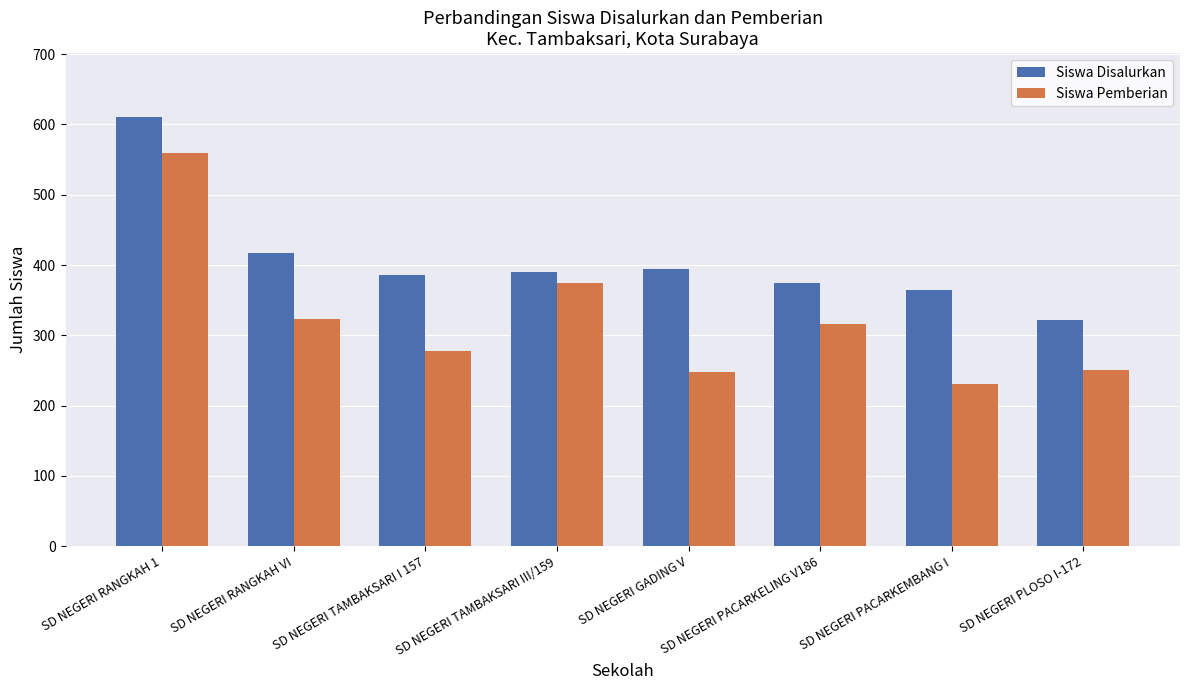

What is the minimum value shown in the chart?

231